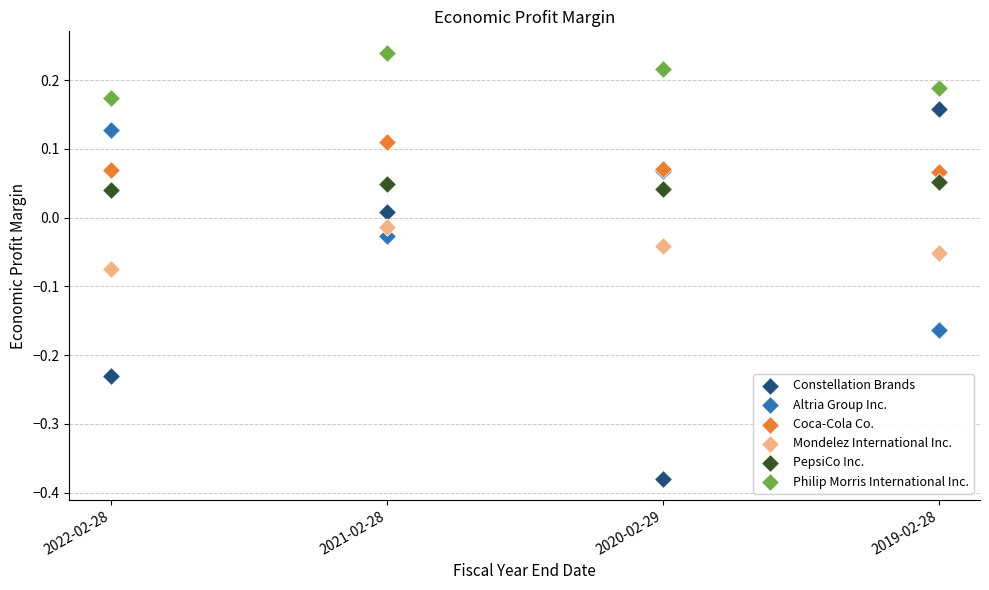

Which series reaches the maximum Y coordinate?

Philip Morris International Inc.